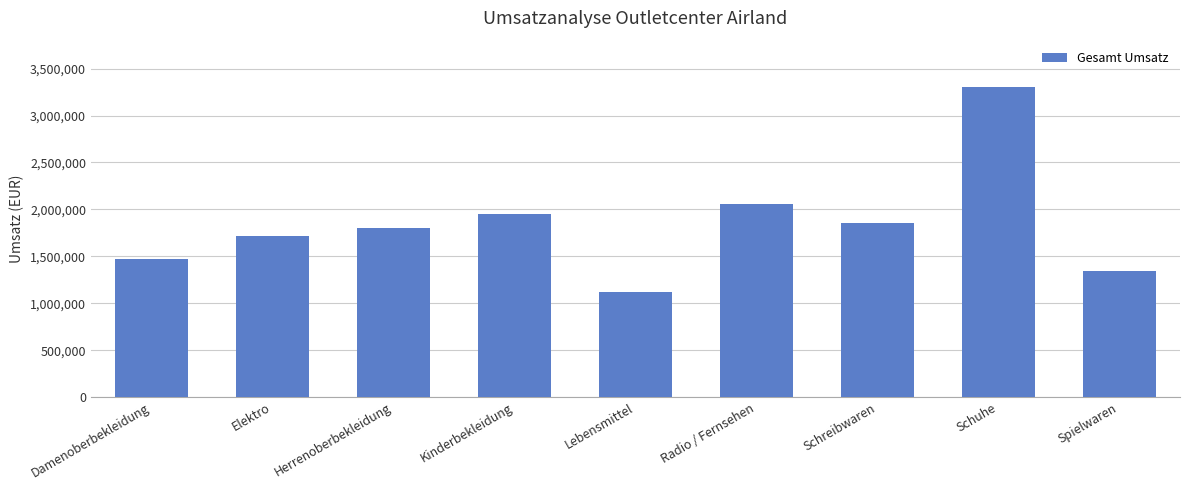

Is it true that the value at Elektro is 1714963.2?

True